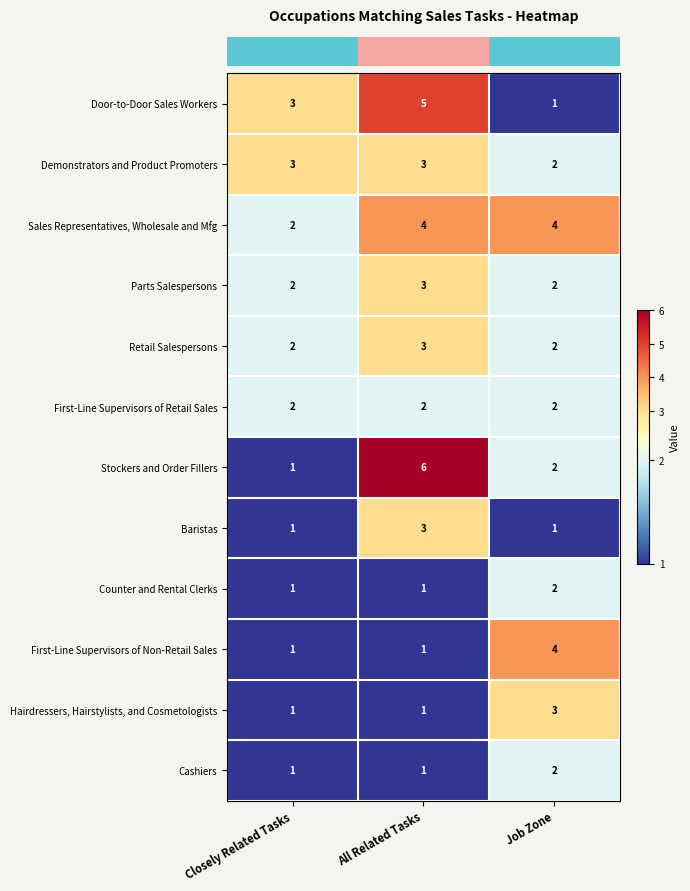

The value of Cashiers at All Related Tasks is 1. True or false?

True